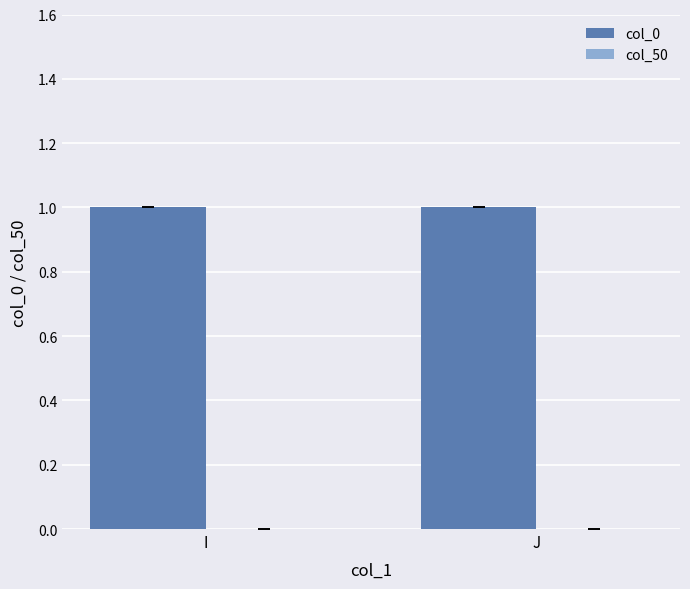

Which series changed the most between I and J?

col_0